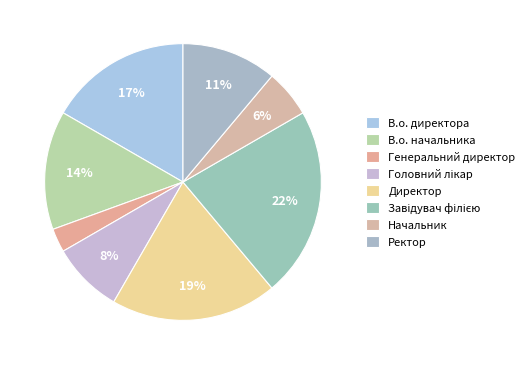

Is it true that Начальник is 1% of the pie?

False